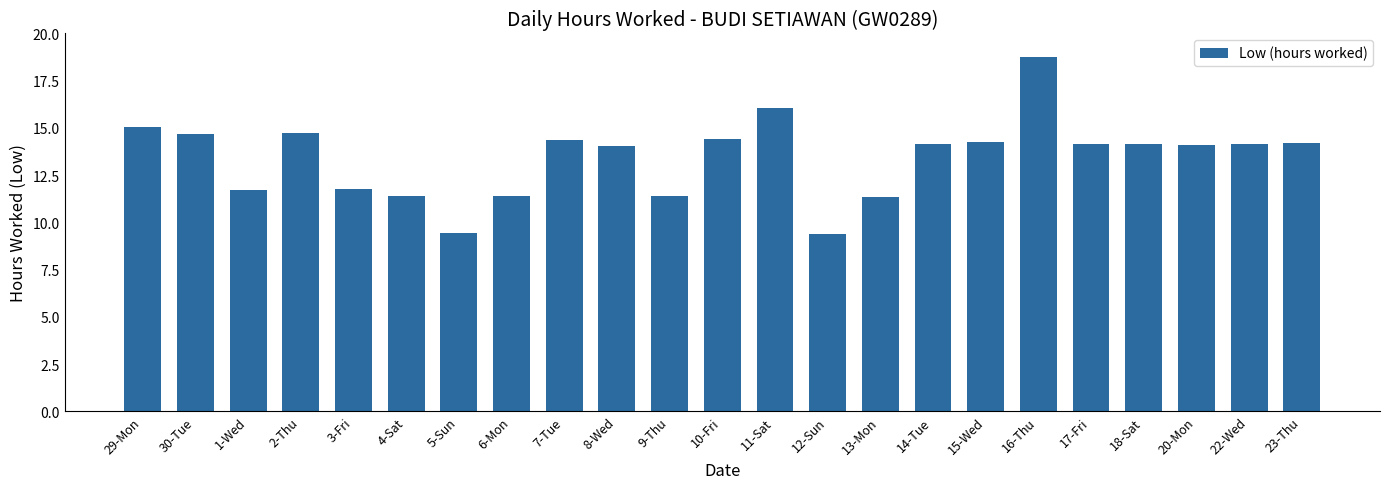

Which category has the highest value across all series?

16-Thu